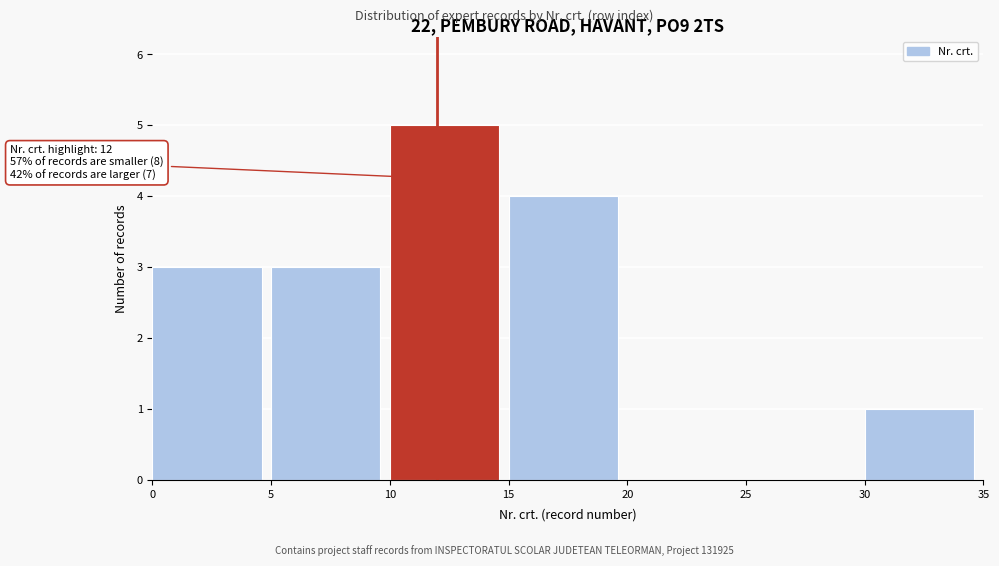

Which range on the x-axis has the tallest bar?

10 to 15